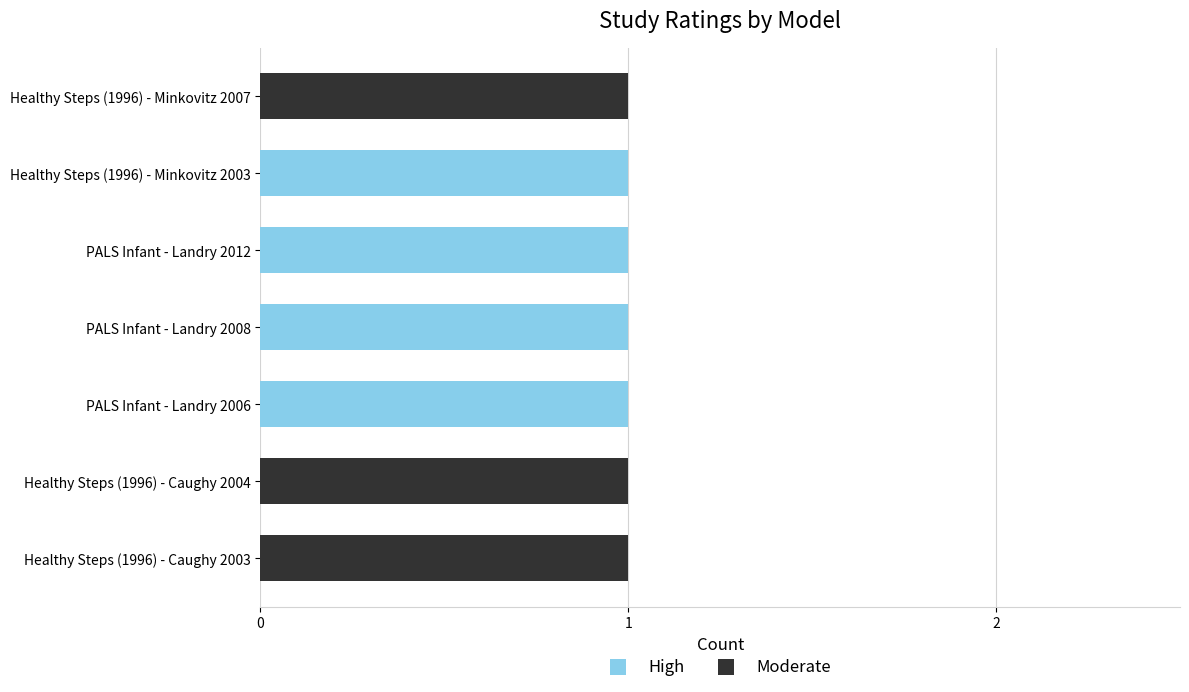

The value of High at Healthy Steps (1996) - Caughy 2004 is 1. True or false?

False